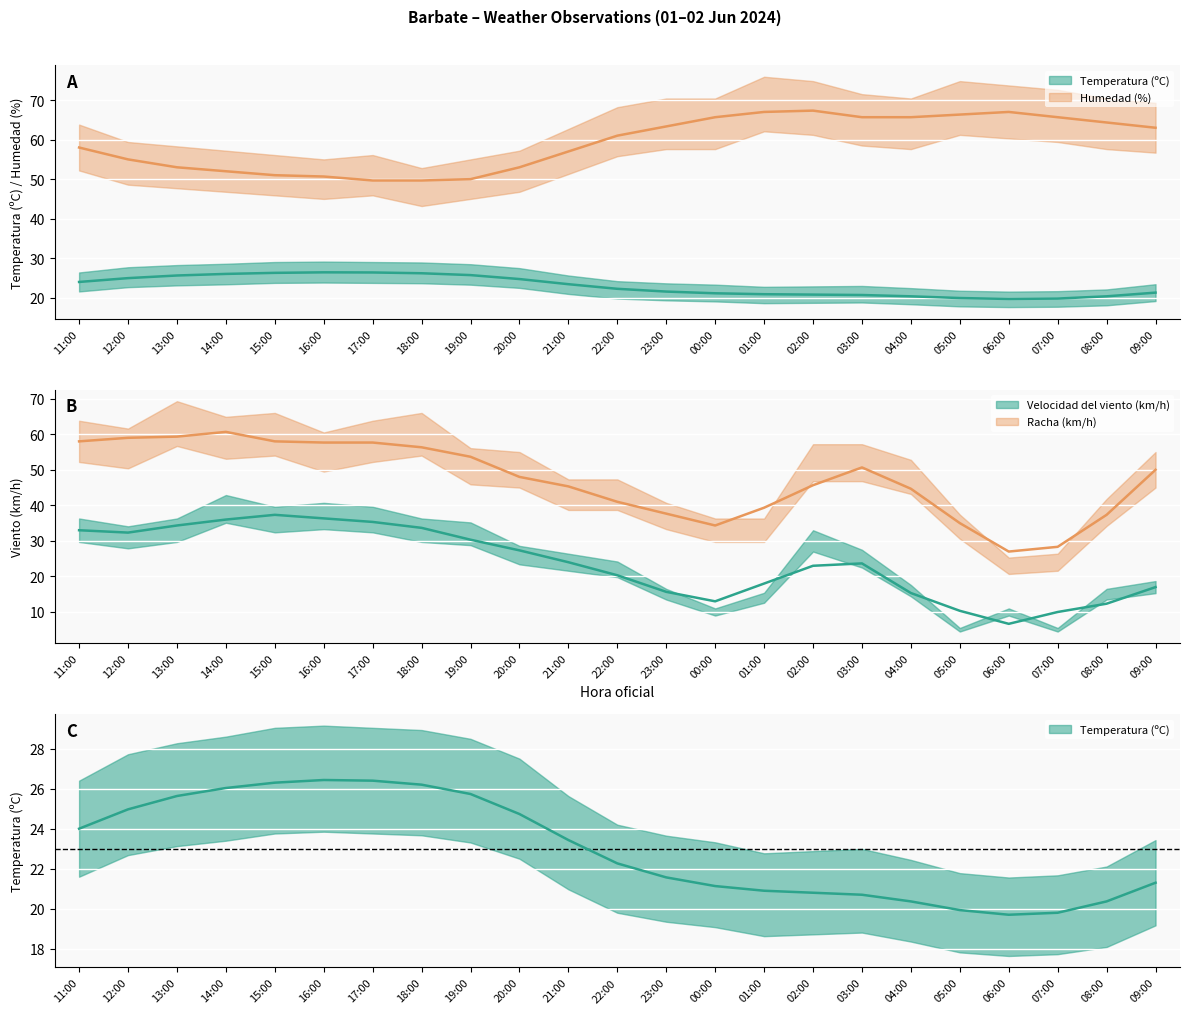

Which series has the largest total across all categories?

Humedad (%)